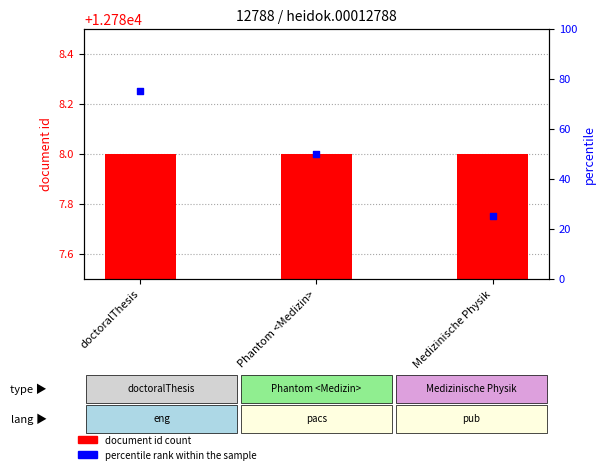

Which series has the widest spread of Y values?

percentile rank within sample